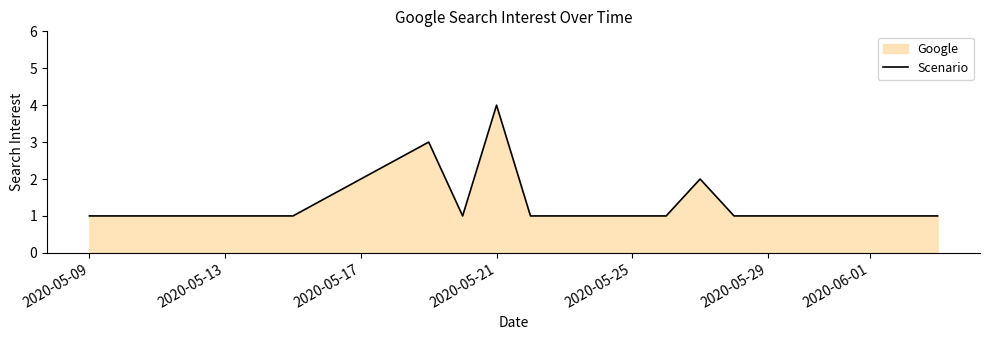

Which category has the highest value across all series?

2020-05-21